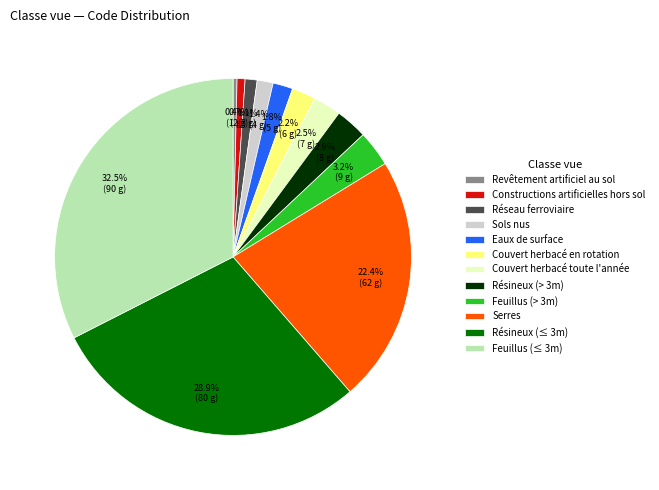

What is the largest slice in the pie chart?

Feuillus (≤ 3m)